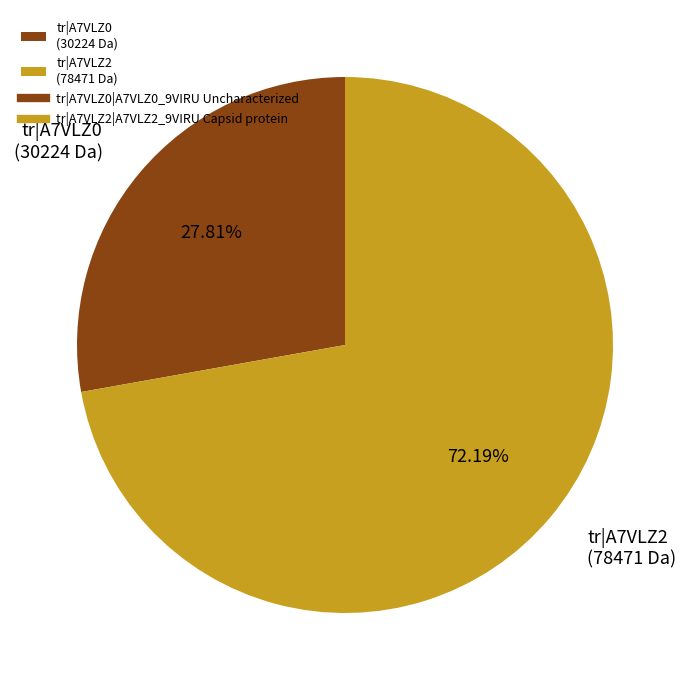

Combined, do tr|A7VLZ0 (30224 Da) and tr|A7VLZ2 (78471 Da) account for over 50%?

Yes